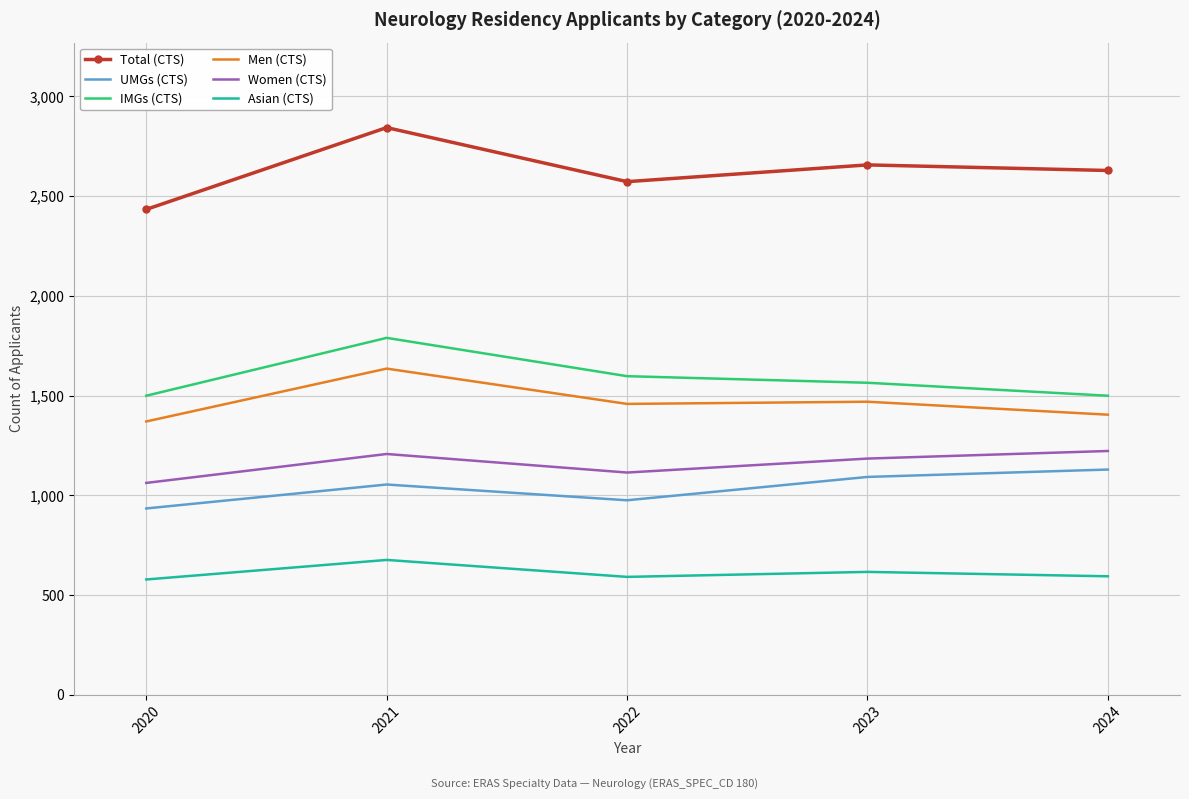

Rank the series by their maximum value, from lowest to highest.

Asian (CTS), UMGs (CTS), Women (CTS), Men (CTS), IMGs (CTS), Total (CTS)